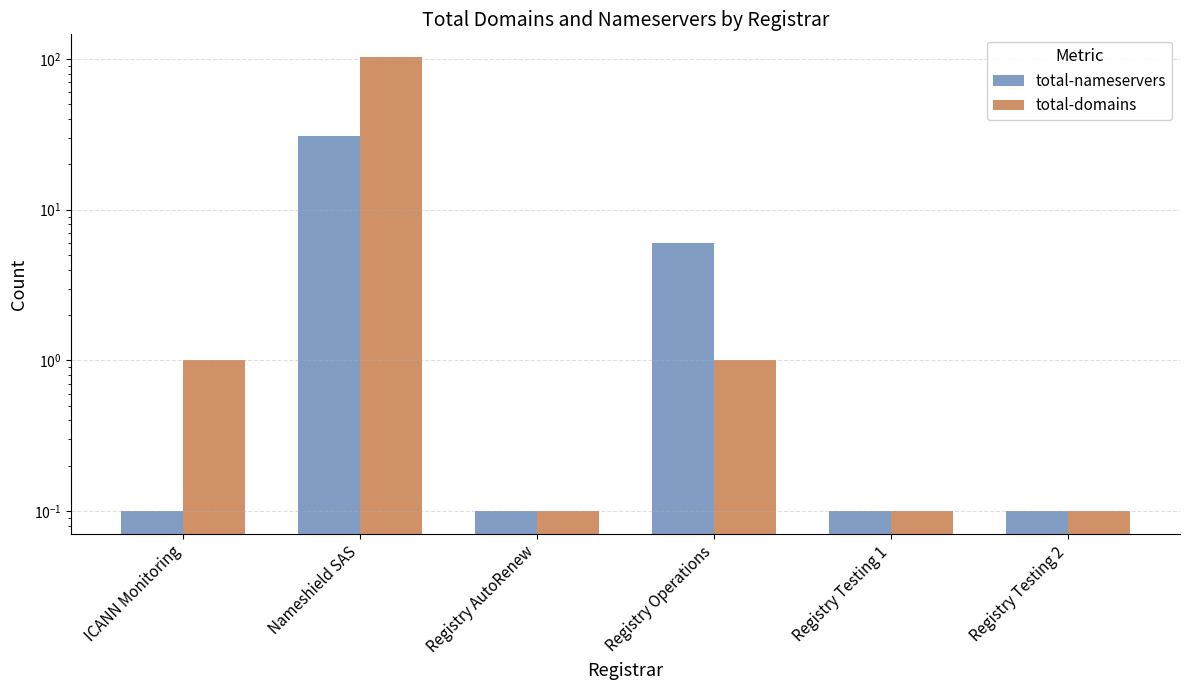

True or false: total-nameservers has a value of 6.0 at Registry Operations.

True